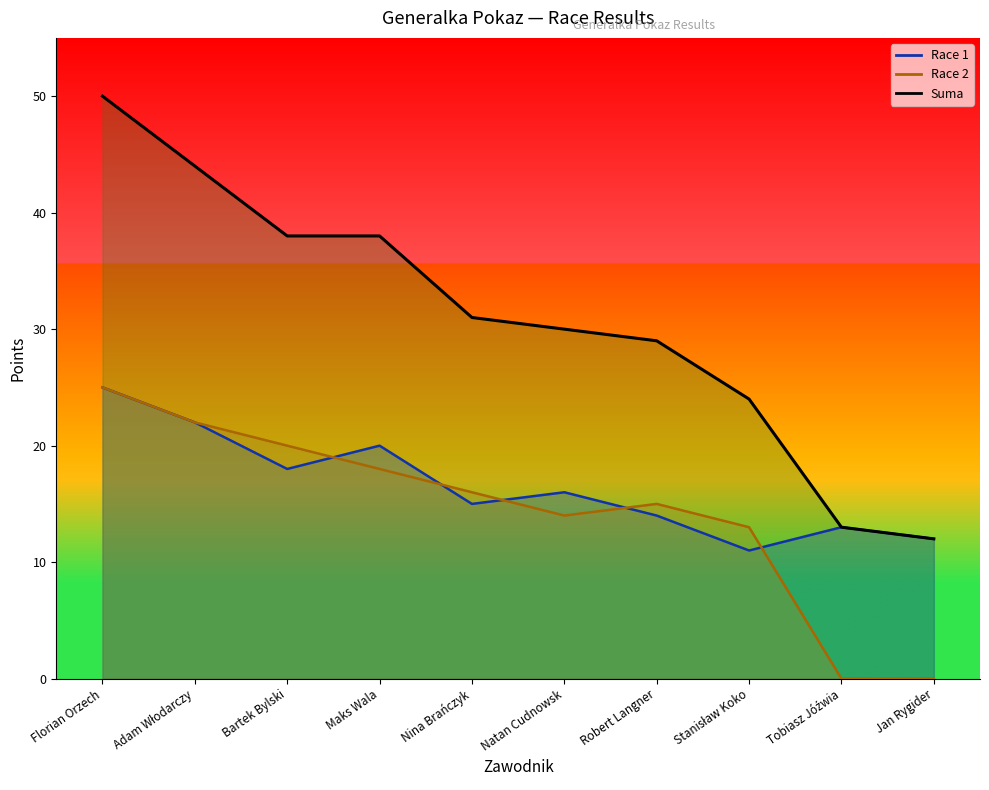

What is the difference between the highest and lowest values at Jan Rygider?

12